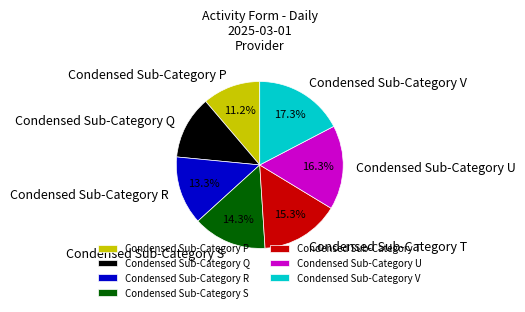

Rank the categories by value from lowest to highest.

Condensed Sub-Category P, Condensed Sub-Category Q, Condensed Sub-Category R, Condensed Sub-Category S, Condensed Sub-Category T, Condensed Sub-Category U, Condensed Sub-Category V